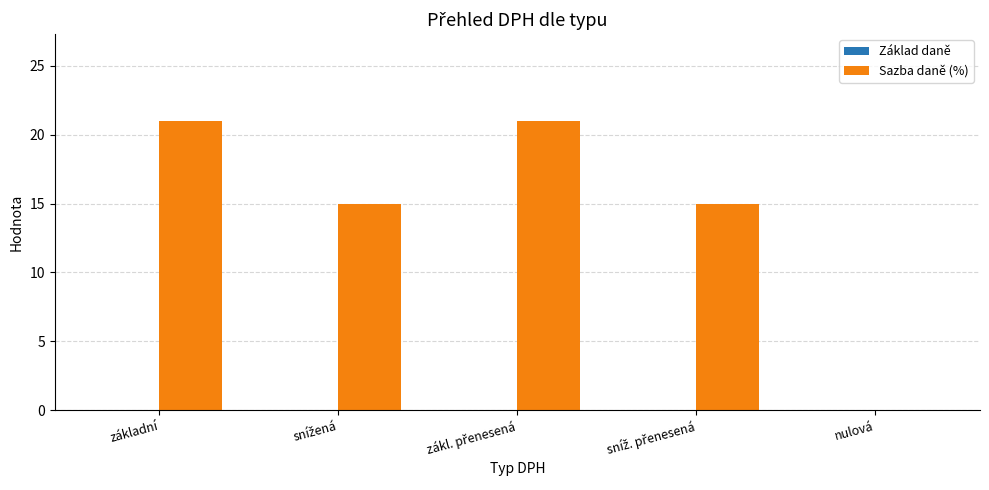

What is the change in value from základní to nulová?

-21